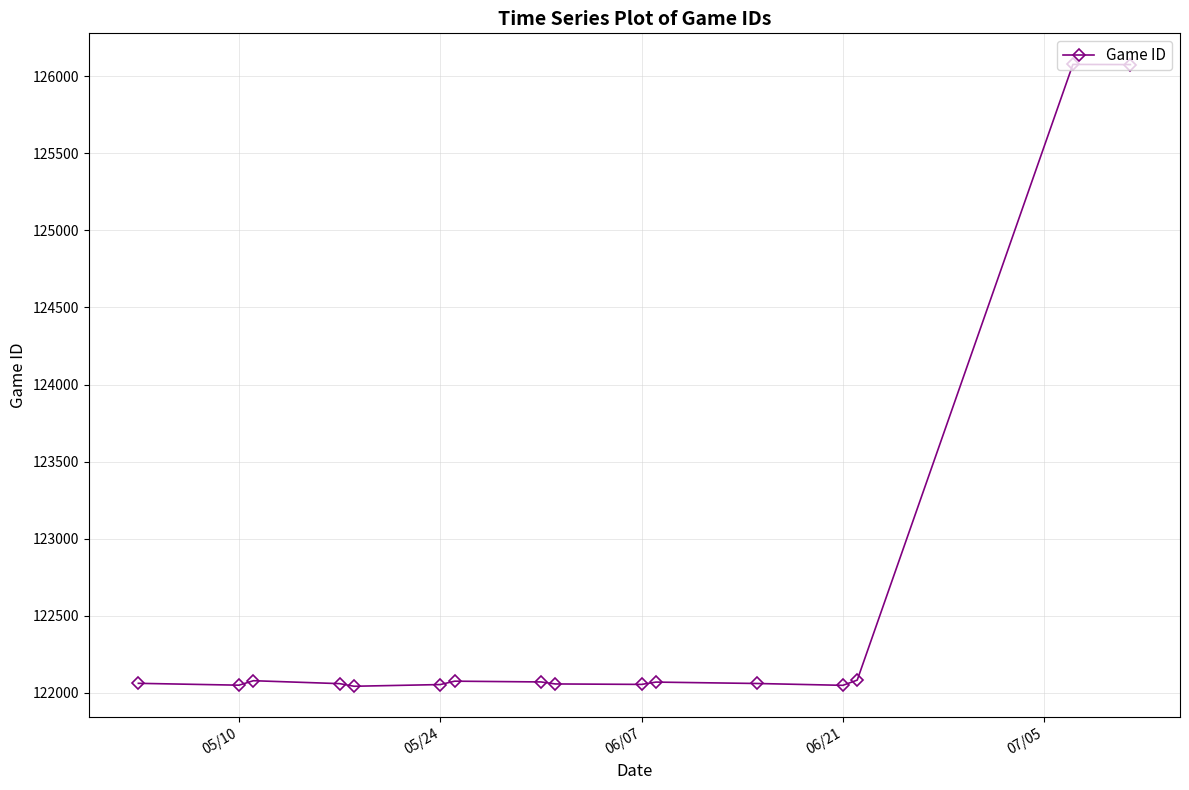

True or false: the data has more than 1 interior local peaks.

True